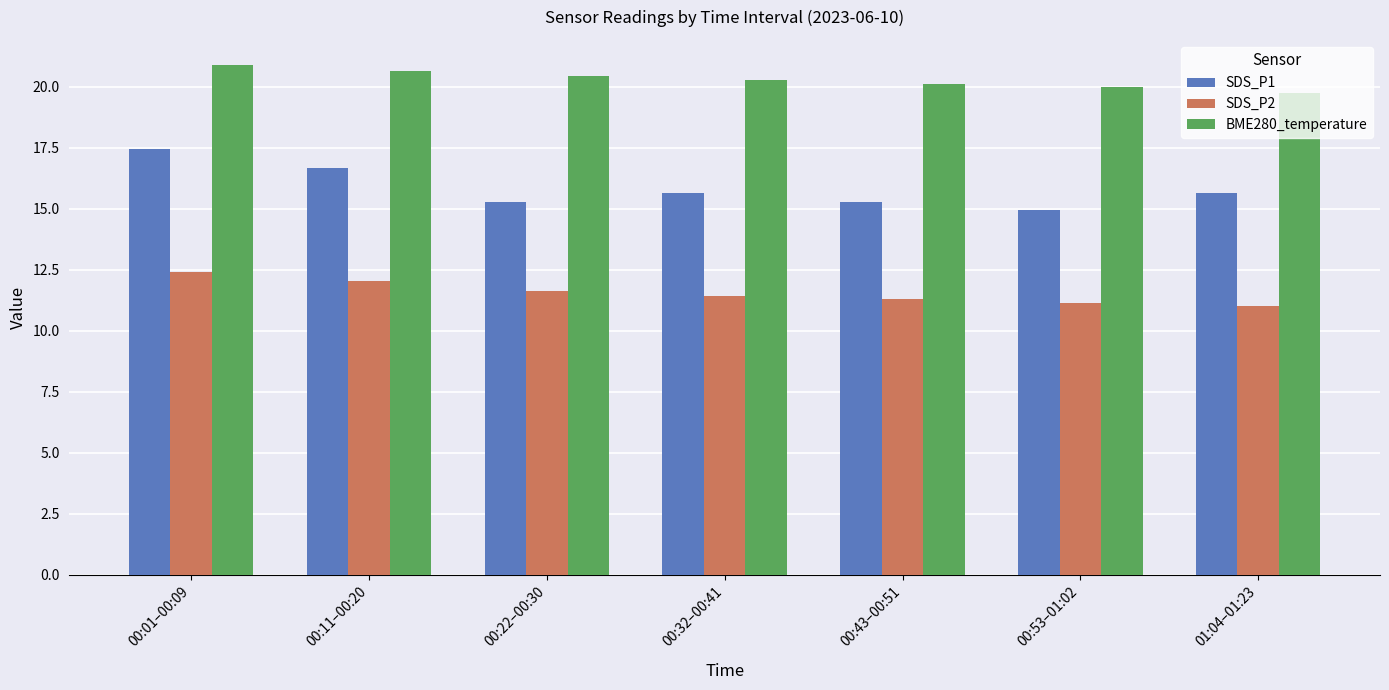

The value of SDS_P1 at 00:01–00:09 is 9.5. True or false?

False